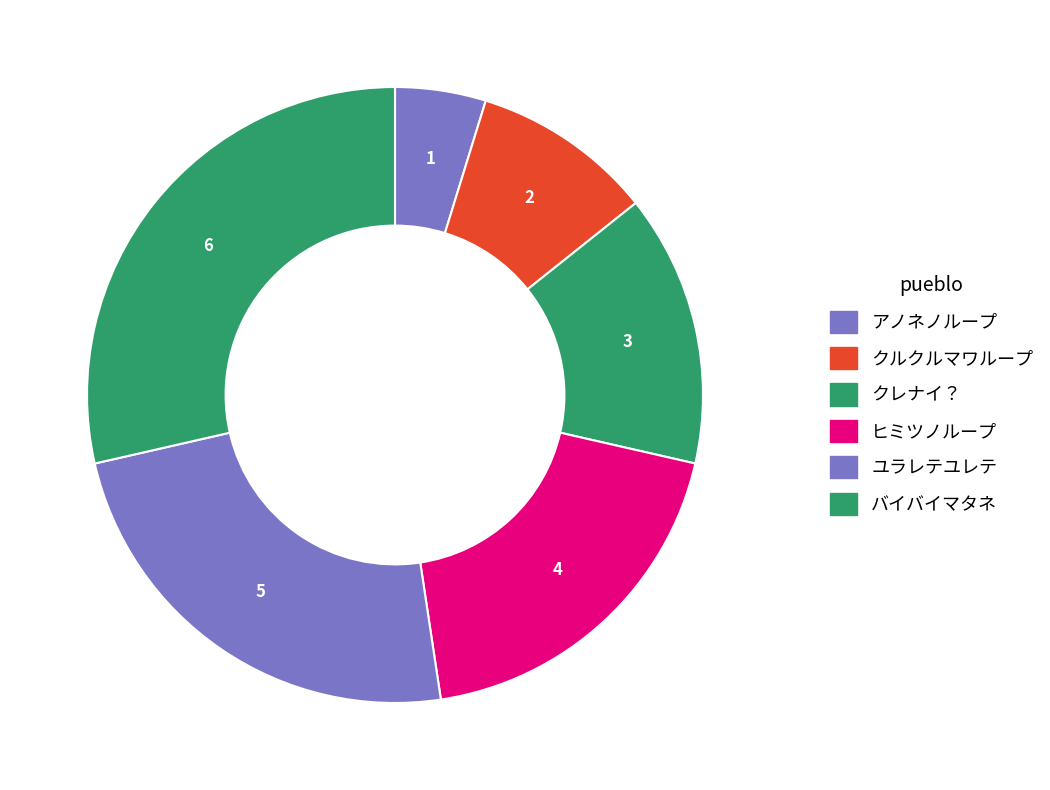

Count the number of slices in the pie.

6